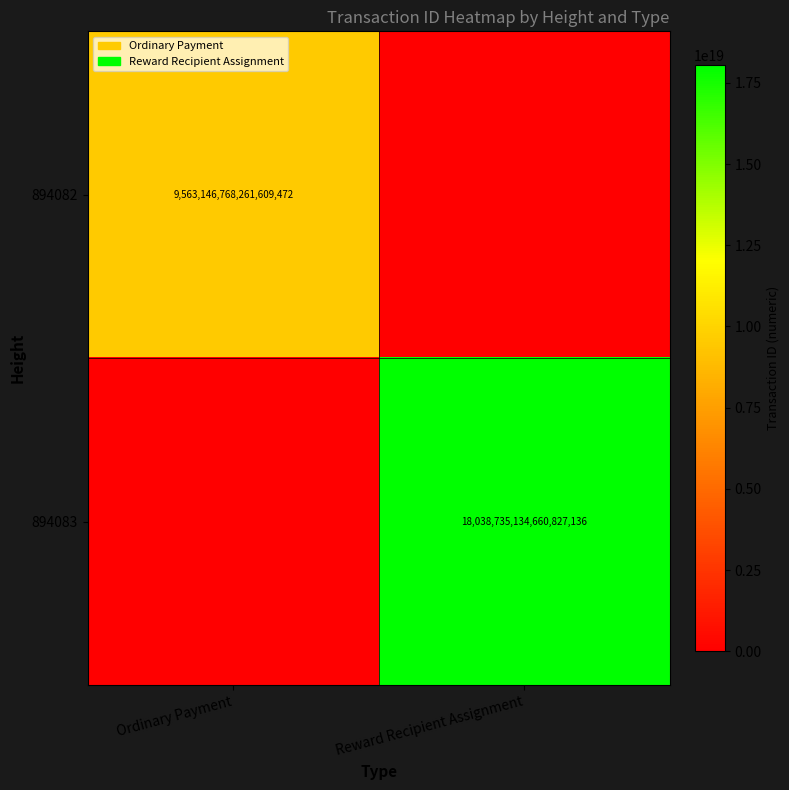

Is the value of 894083 at Reward Recipient Assignment greater than the value of 894082 at Ordinary Payment?

Yes